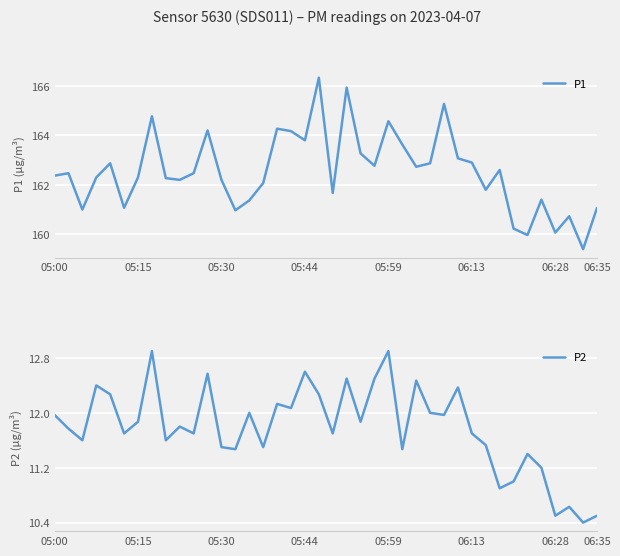

Is this an area chart (filled region under the line)?

No